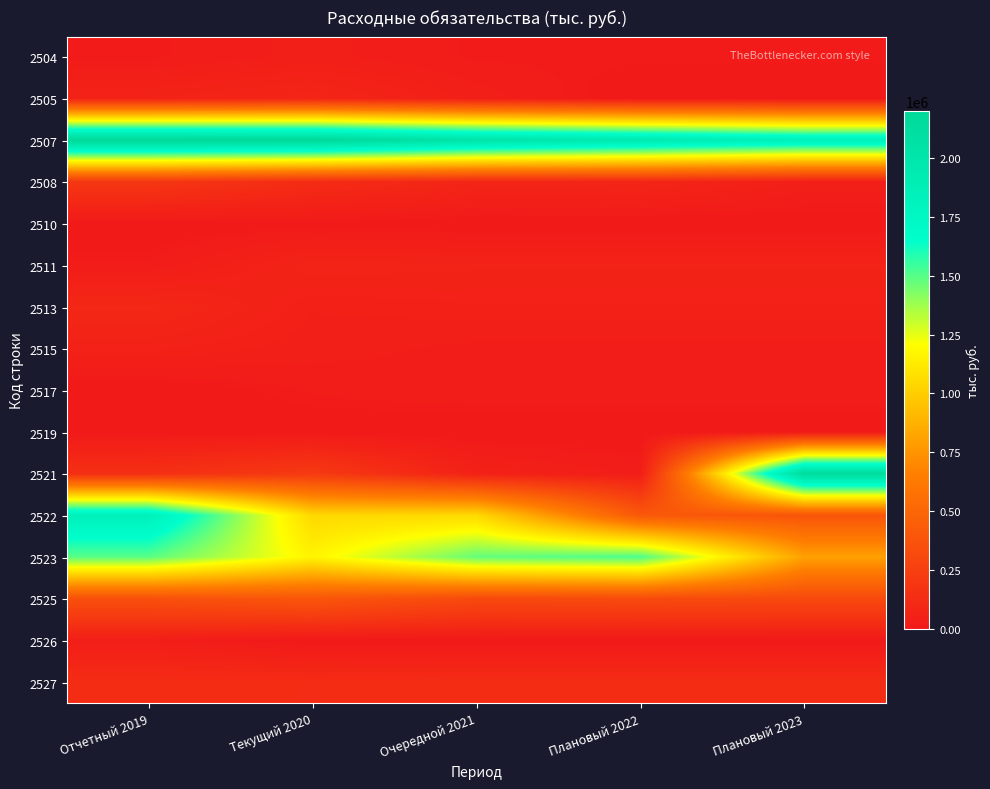

What is the spread (max minus min) of values at Отчетный 2019?

2198349.6